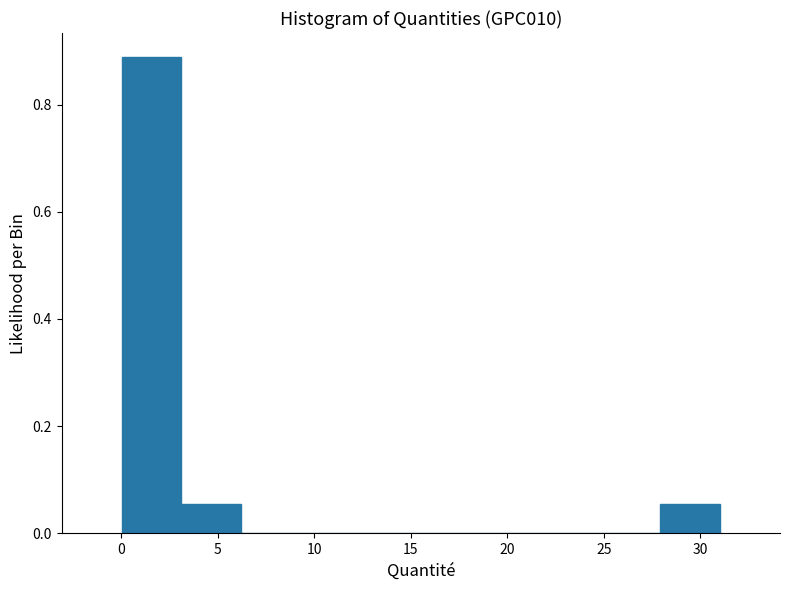

Reading left to right, transcribe this chart: for each bar, give the range it covers on the x-axis and its height. Neither the bar edges nor the heights are printed on the chart, so give them approximately, as read against the axes.

0.0 to 3.0: 0.88
3.0 to 6.0: 0.06
6.0 to 9.5: 0
9.5 to 12.5: 0
12.5 to 15.5: 0
15.5 to 18.5: 0
18.5 to 21.5: 0
21.5 to 25.0: 0
25.0 to 28.0: 0
28.0 to 31.0: 0.06